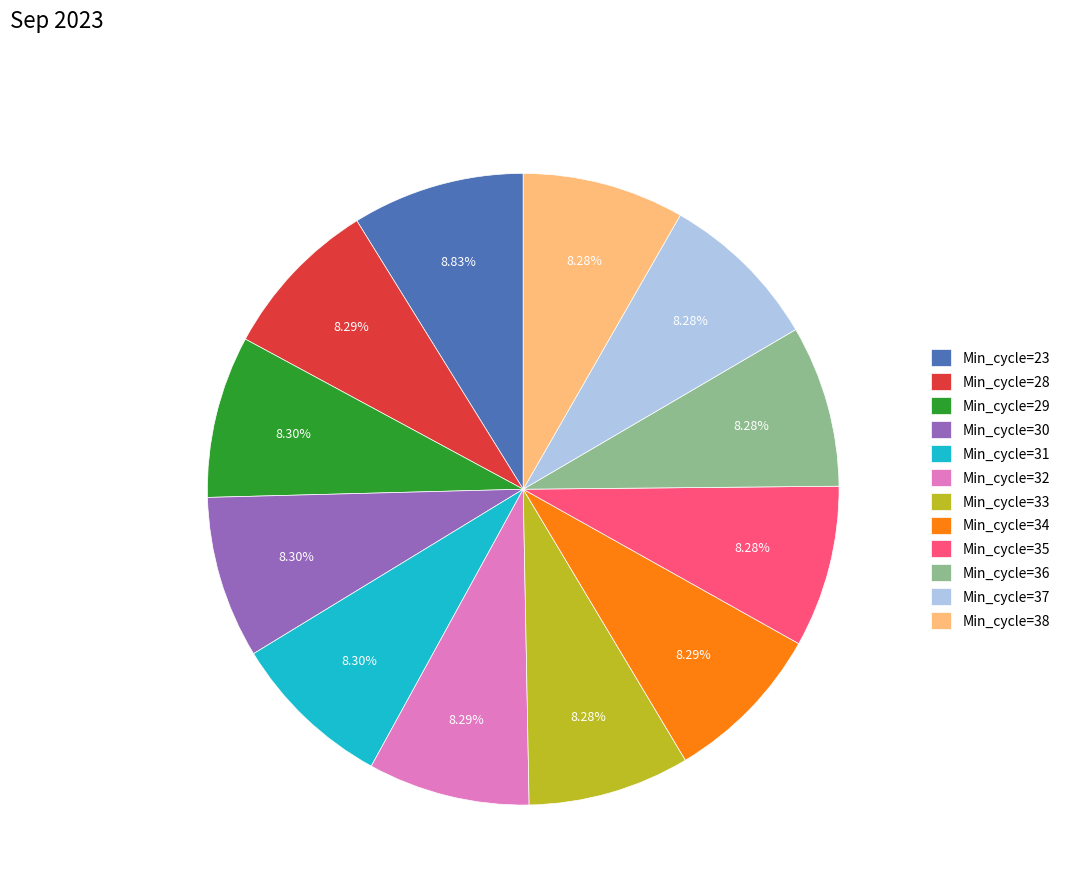

How many segments does this pie chart have?

12